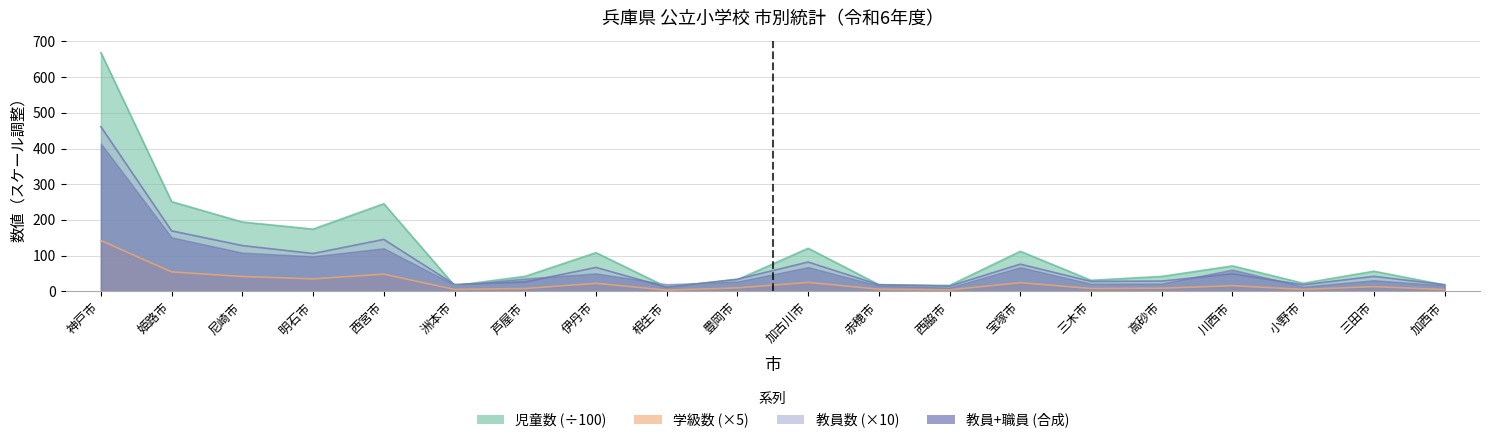

At which category does 児童数 reach its first local valley?

明石市